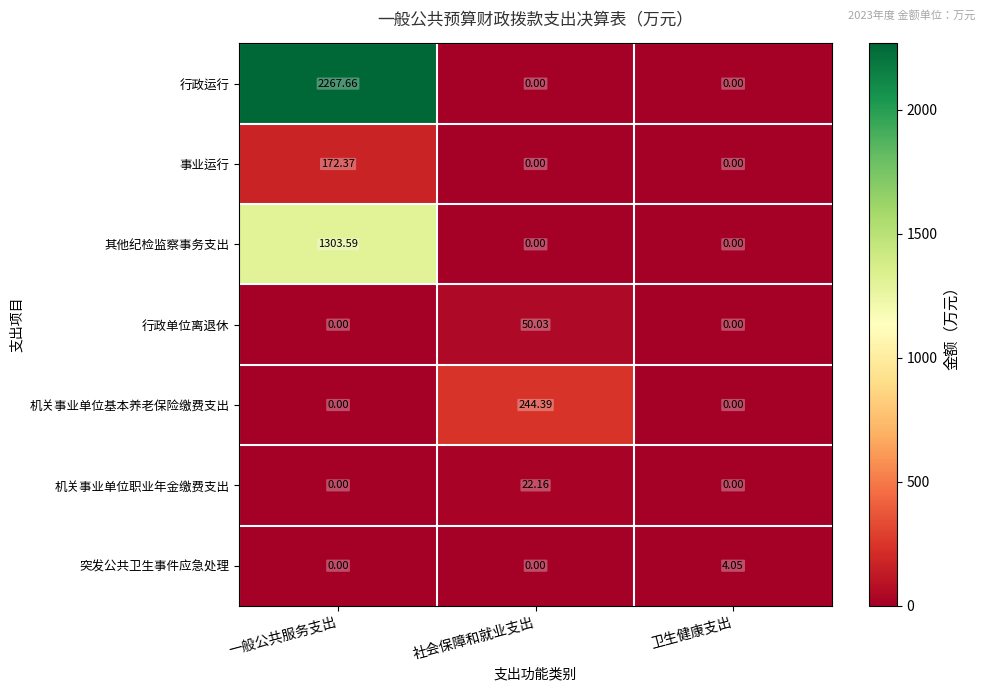

Is the value of 事业运行 at 一般公共服务支出 greater than the value of 其他纪检监察事务支出 at 一般公共服务支出?

No